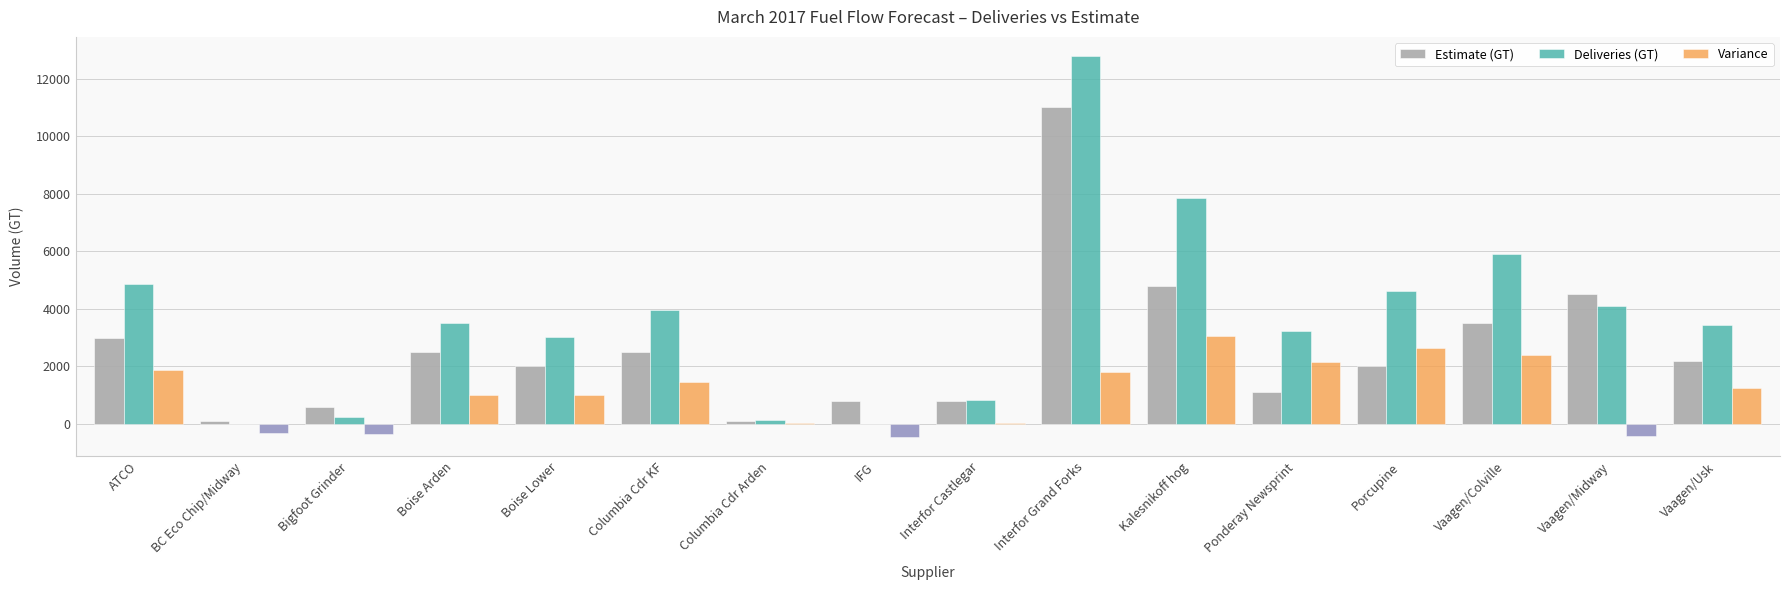

Between Columbia Cdr KF and Interfor Castlegar, which series saw the biggest shift?

Deliveries (GT)